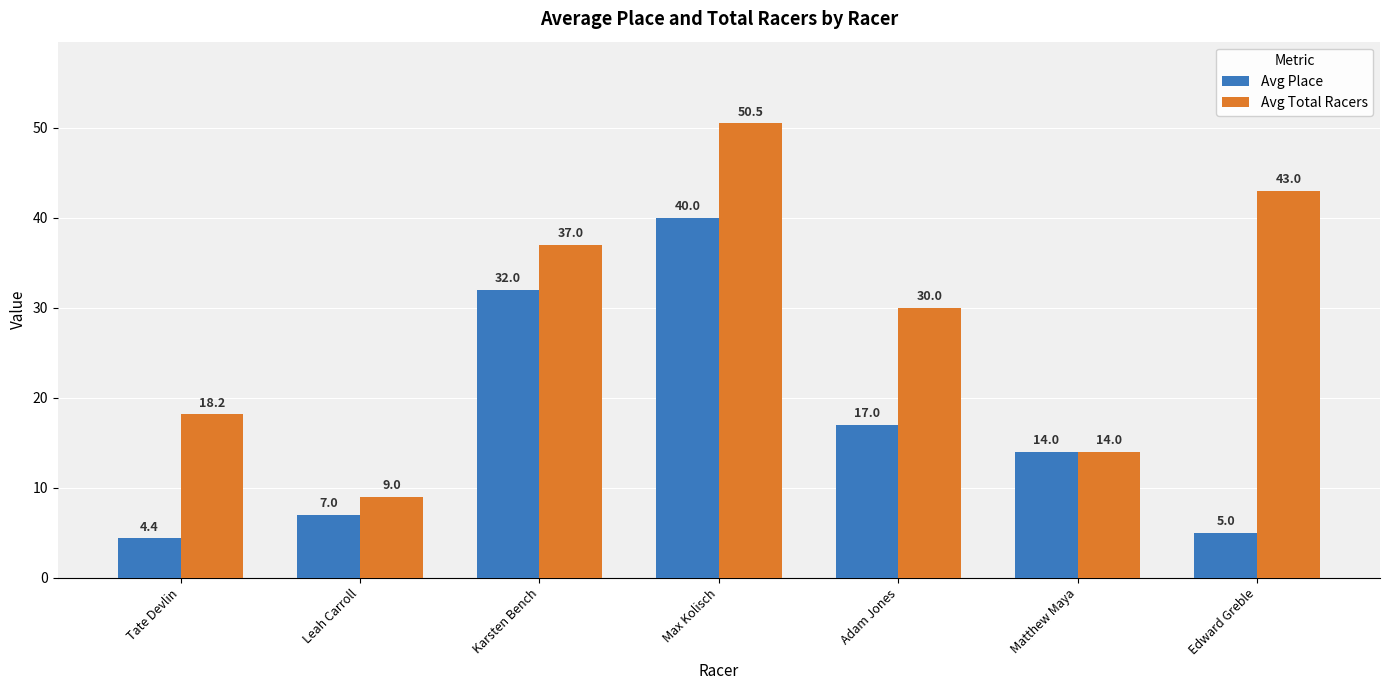

What is the greatest value displayed?

50.5